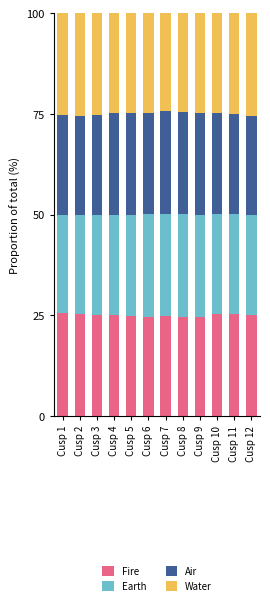

What is the maximum value for Fire?

25.6